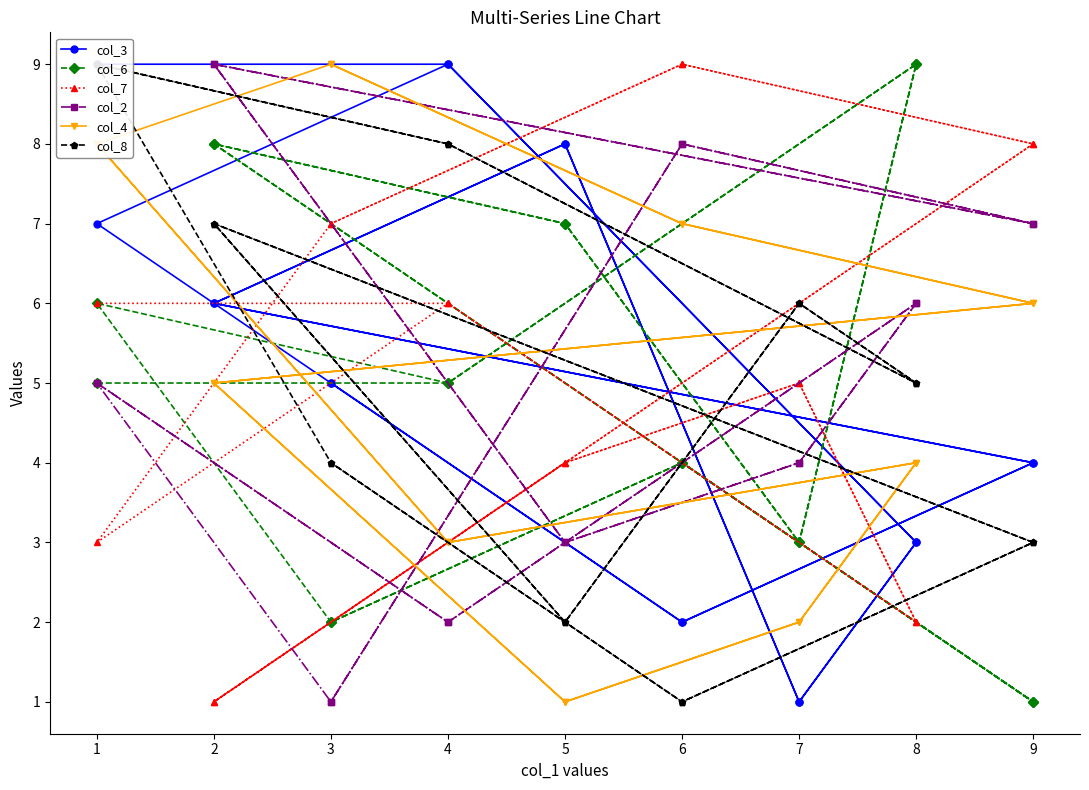

How many lines are shown in the chart?

6